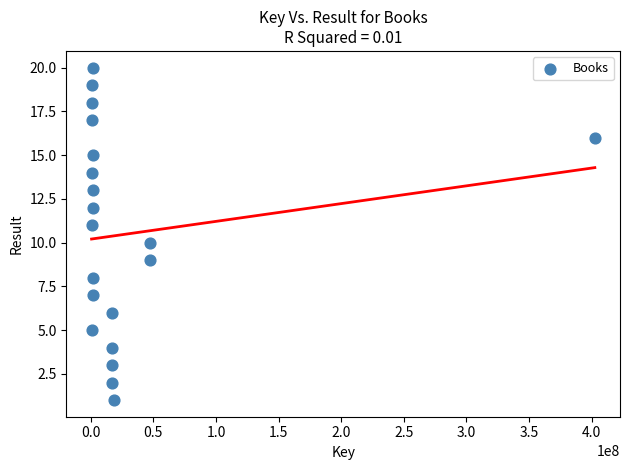

What is the range of Y values (max minus min)?

19